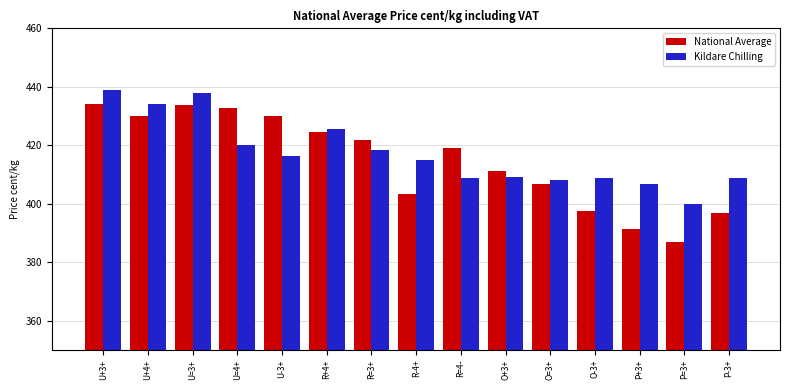

What is the difference between the Kildare Chilling values at R+4+ and R=3+?

7.3